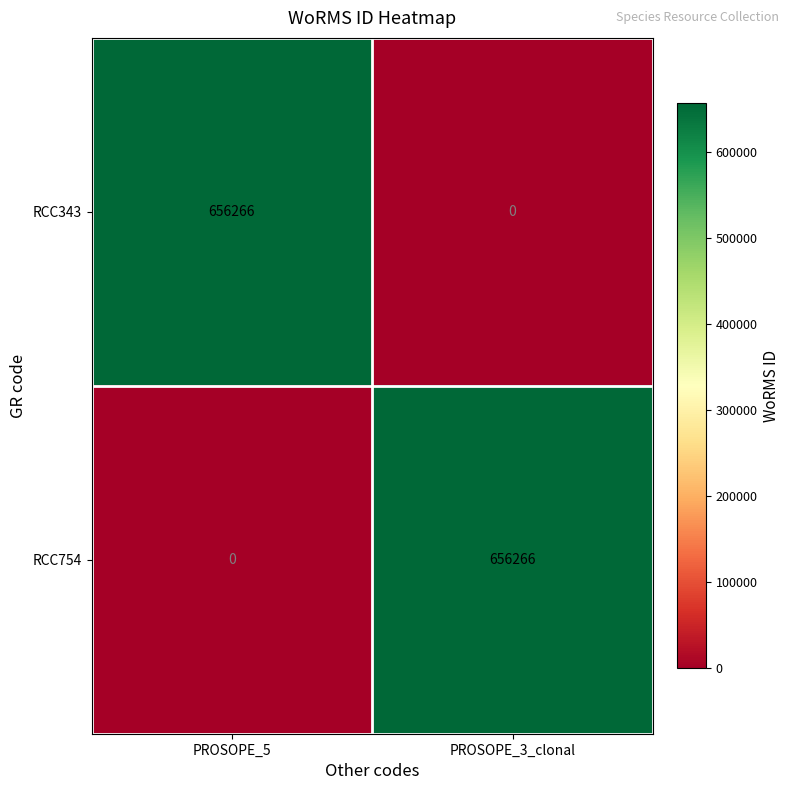

What is the greatest value displayed?

656266